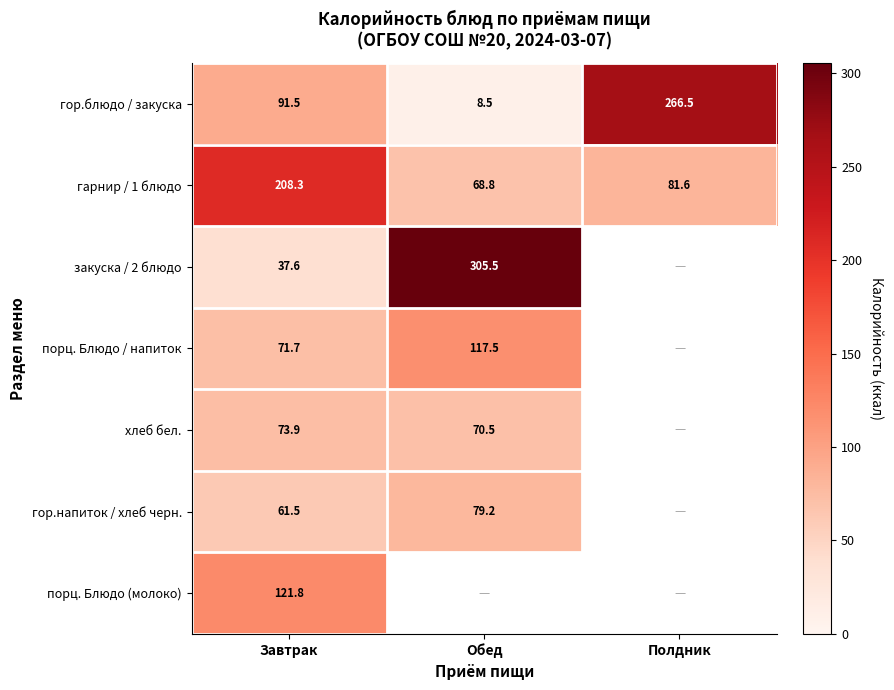

Where is гор.блюдо / закуска nearest to the value 137?

Завтрак